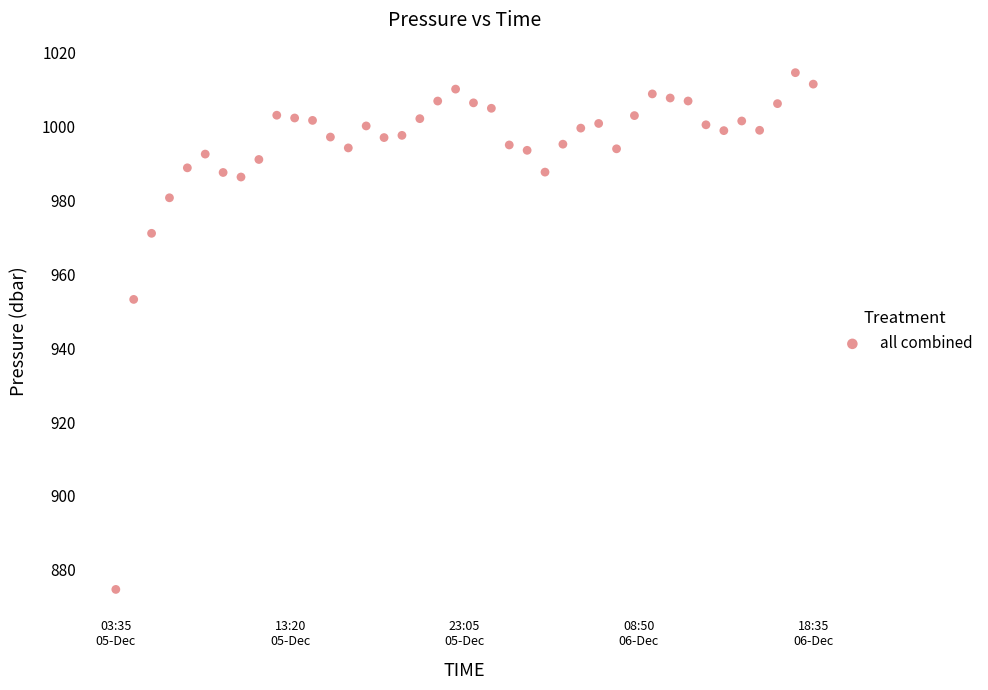

What Y value in the scatter plot is closest to 944?

953.2